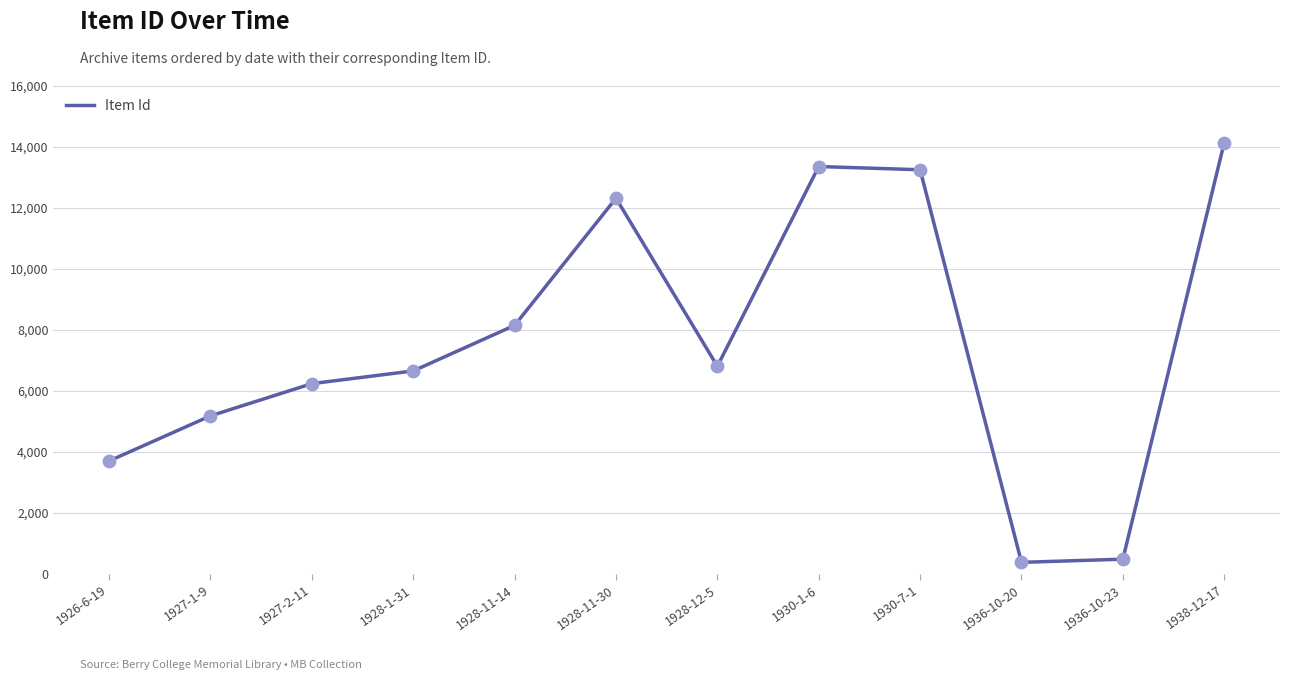

What is the change in value from 1928-1-31 to 1928-11-14?

+1494